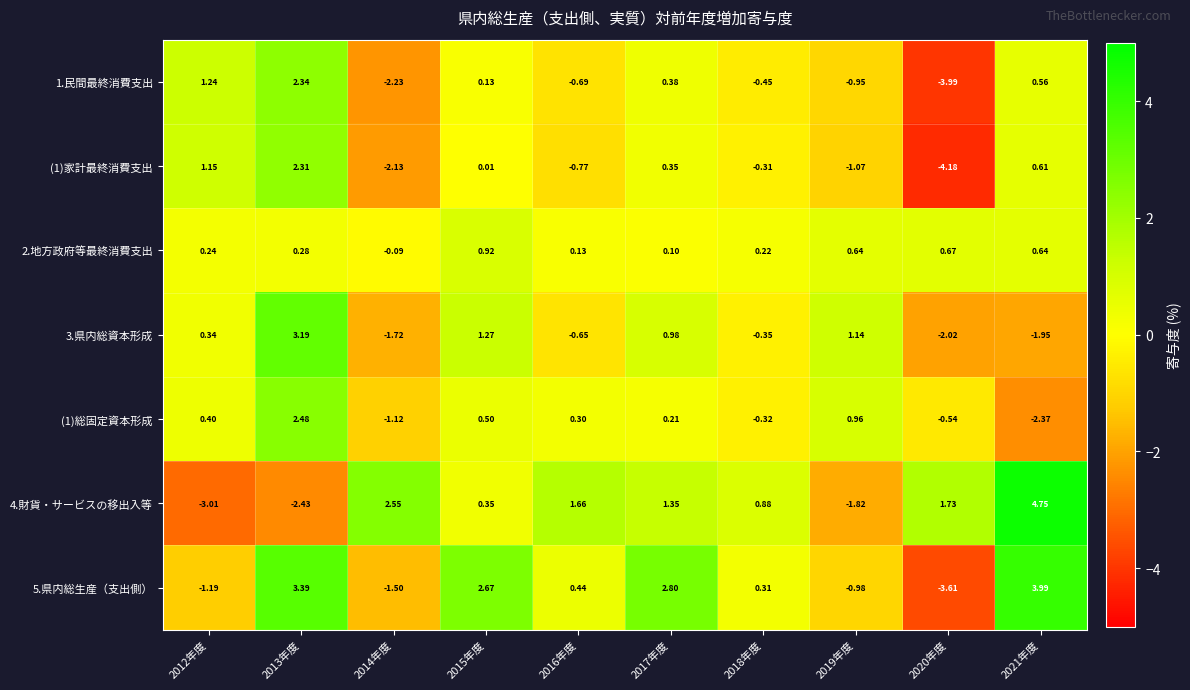

Is the value of (1)家計最終消費支出 at 2015年度 greater than the value of 5.県内総生産（支出側） at 2020年度?

Yes